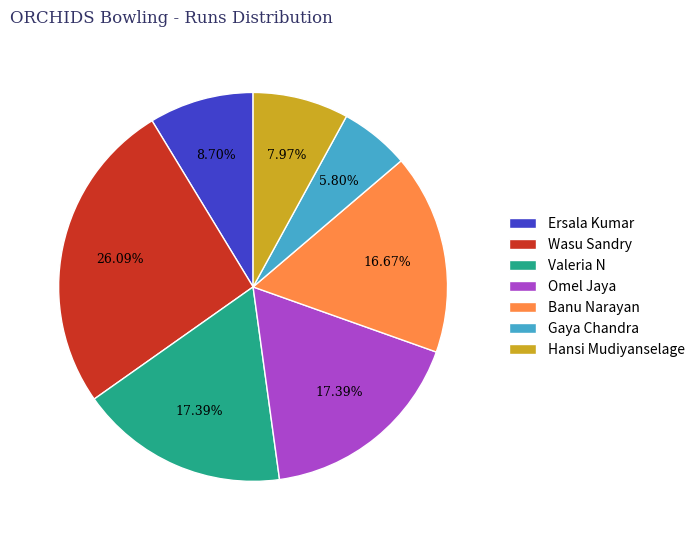

How many segments does this pie chart have?

7